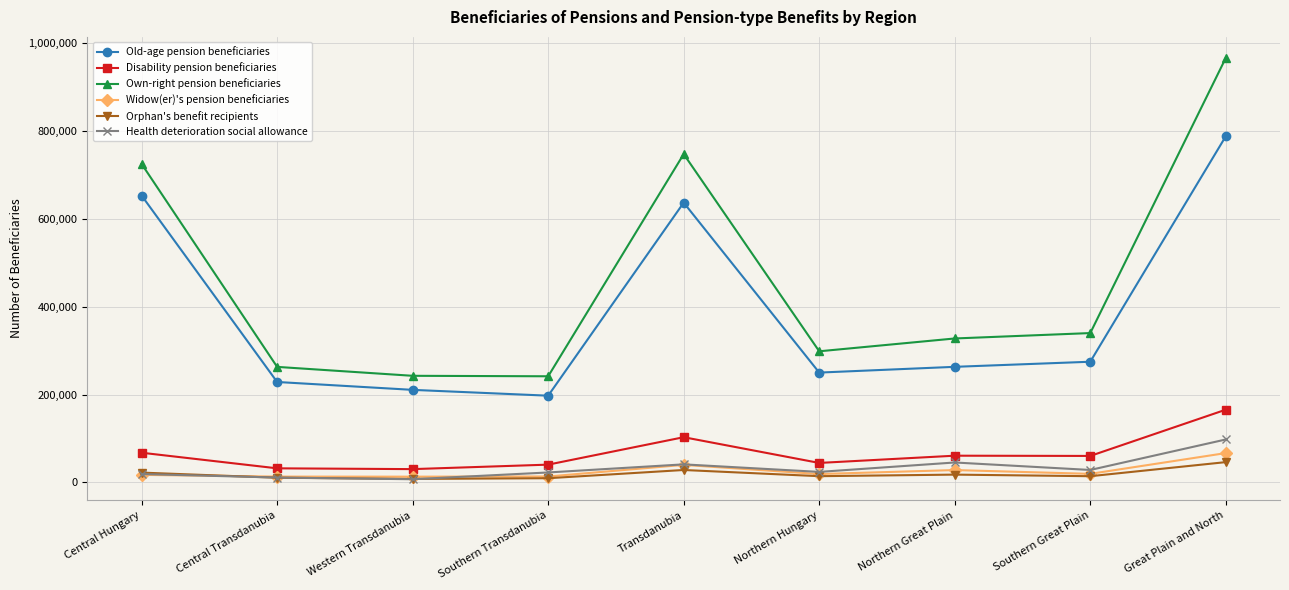

What is the value of the Own-right pension beneficiaries point at the 1st from the left?

725135